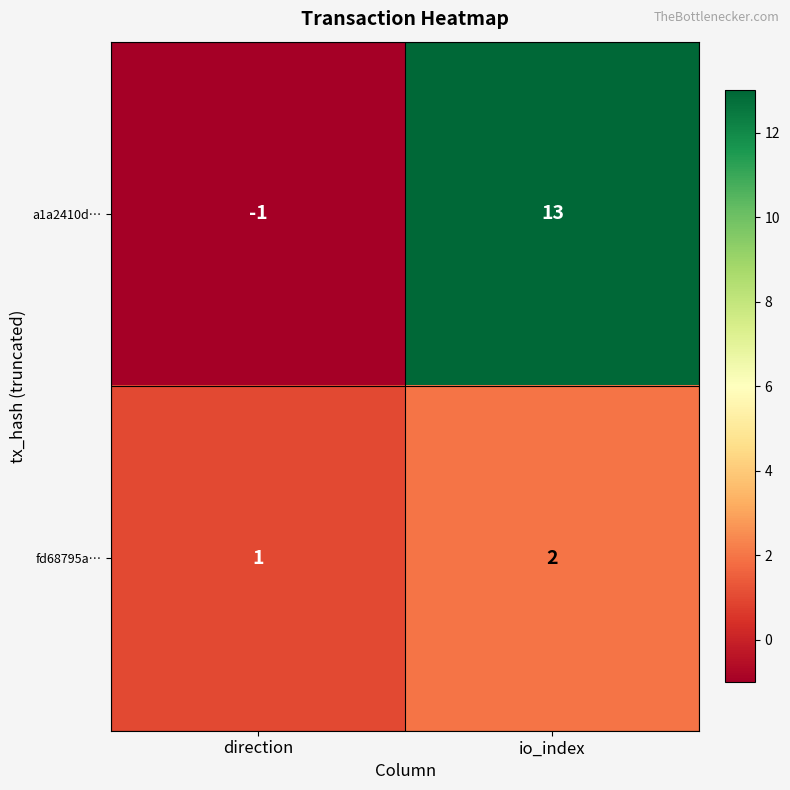

Is it true that a1a2410d… equals 0 at direction?

False